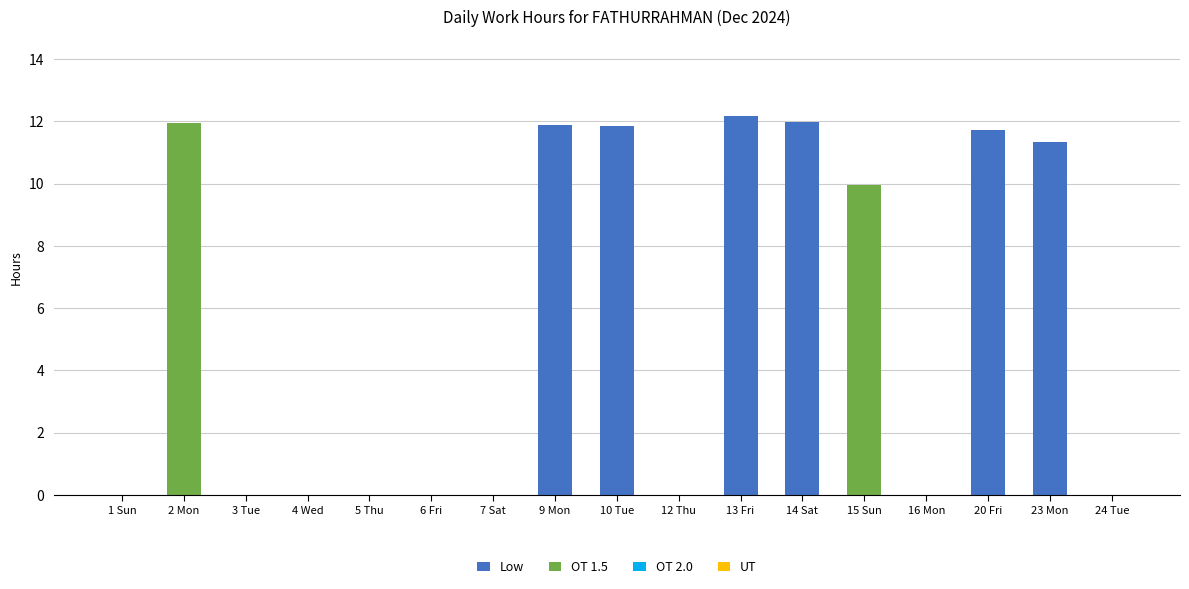

What is the sum of the Low values at 10 Tue and 20 Fri?

23.6